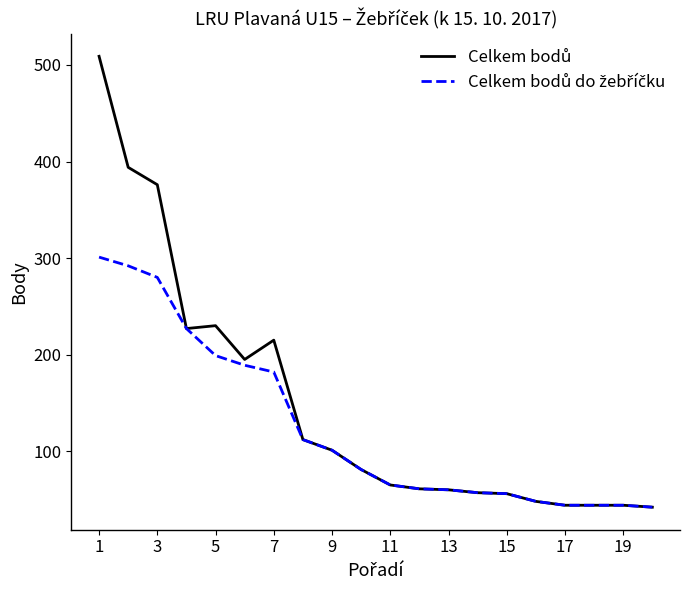

What is the maximum value shown in the chart?

509